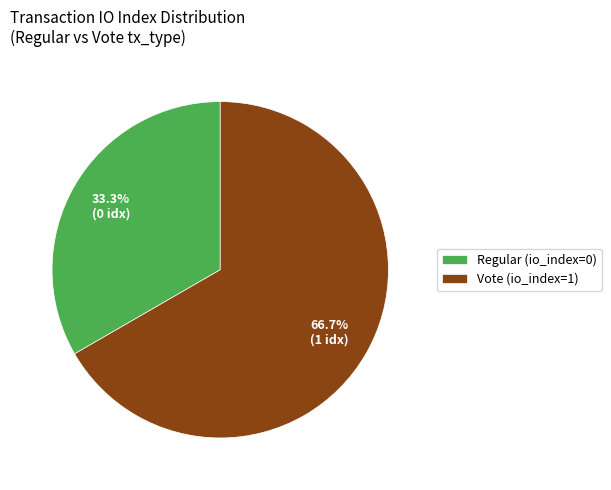

Combined, do Vote (io_index=1) and Regular (io_index=0) account for over 50%?

Yes